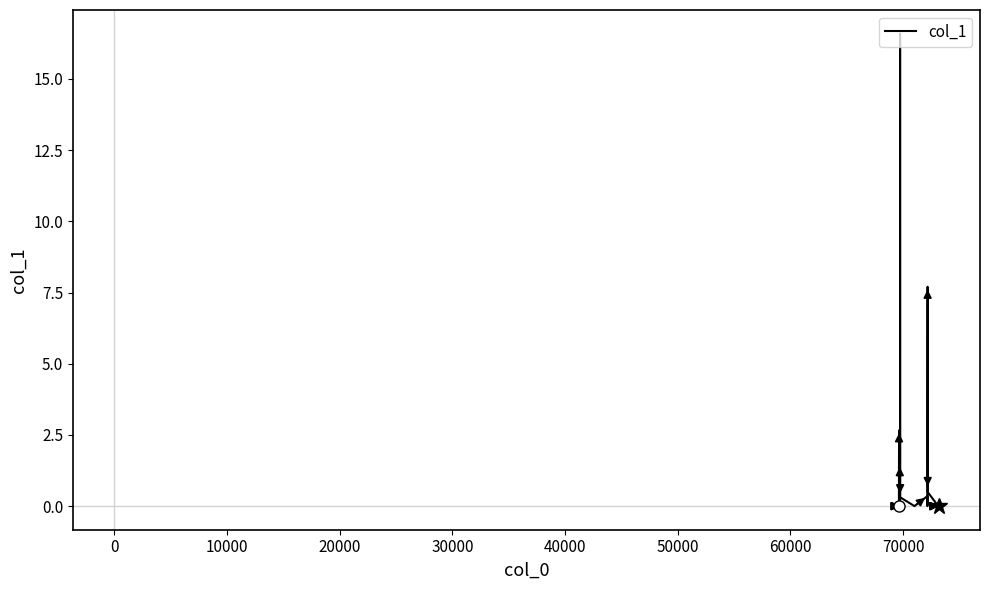

What is the difference between the maximum and minimum values?

16.6